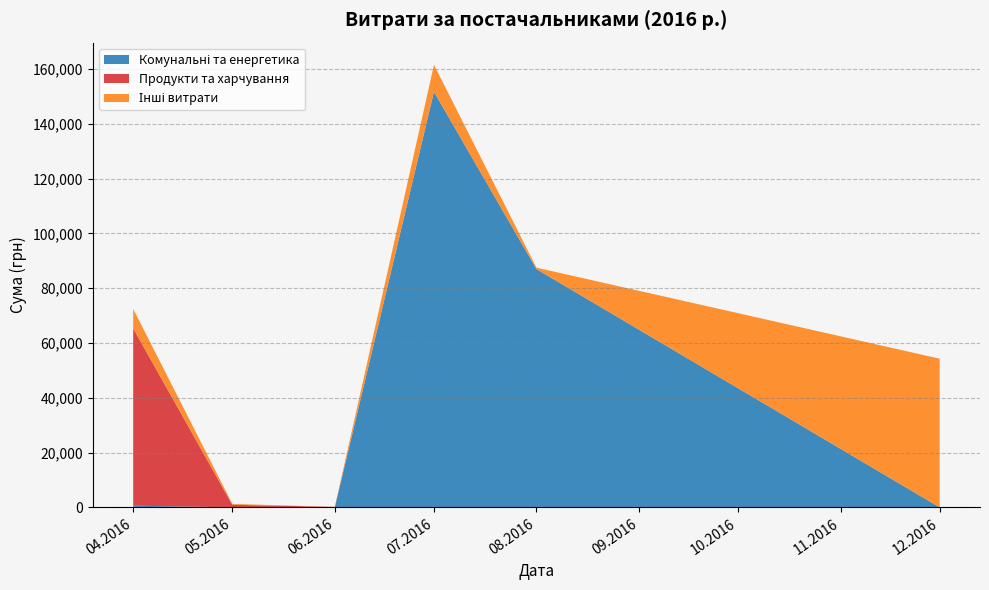

At which category is the sum across all series the highest?

07.2016